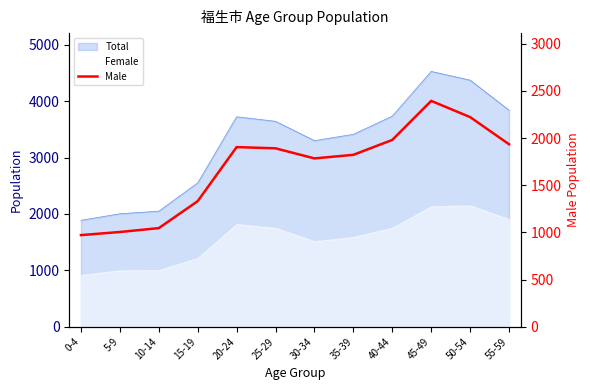

Approximately how many times larger is the value at 30-34 compared to 0-4?

1.8